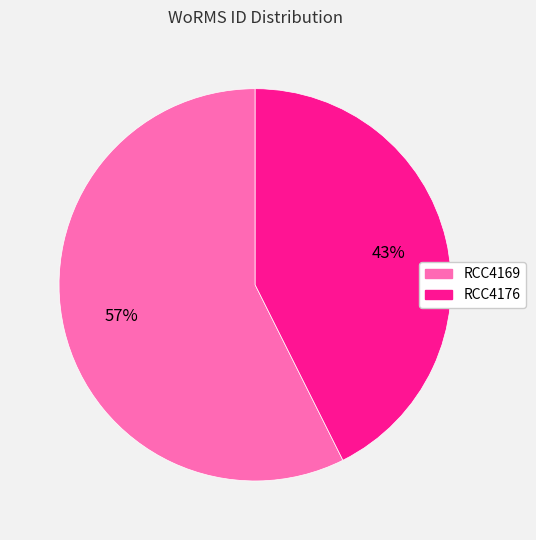

Which slice is the smallest?

RCC4176